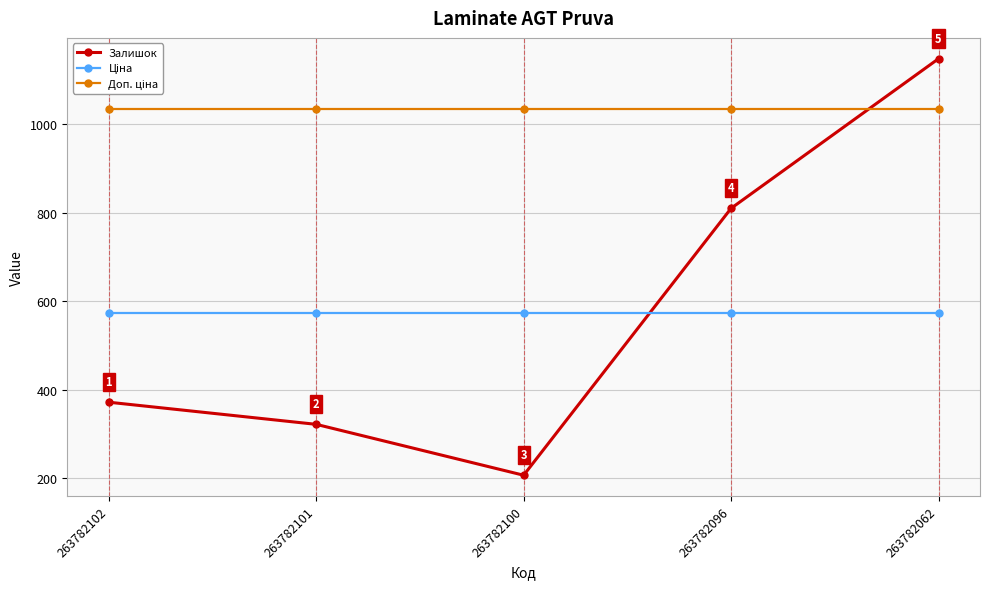

How many lines are shown in the chart?

3